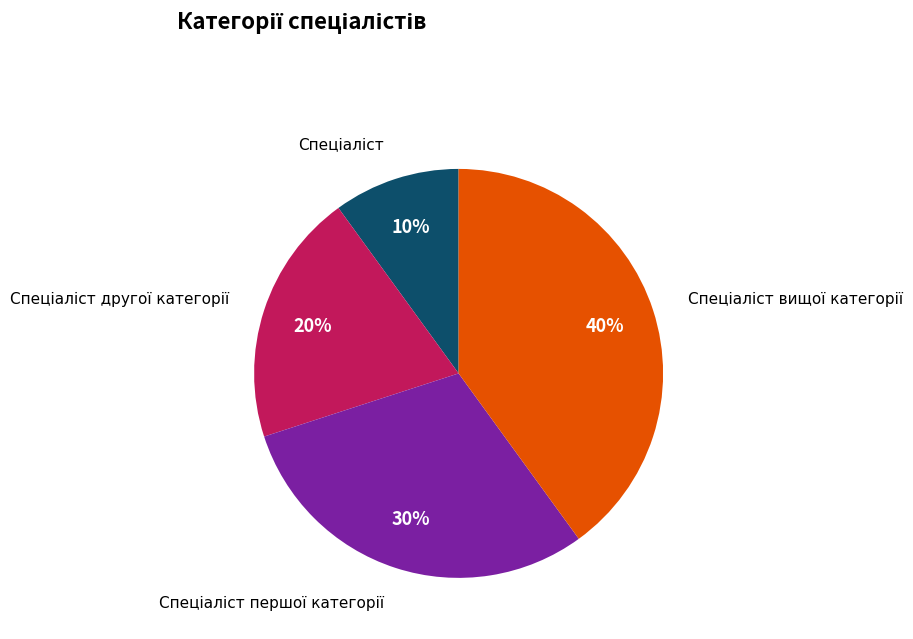

How many segments does this pie chart have?

4